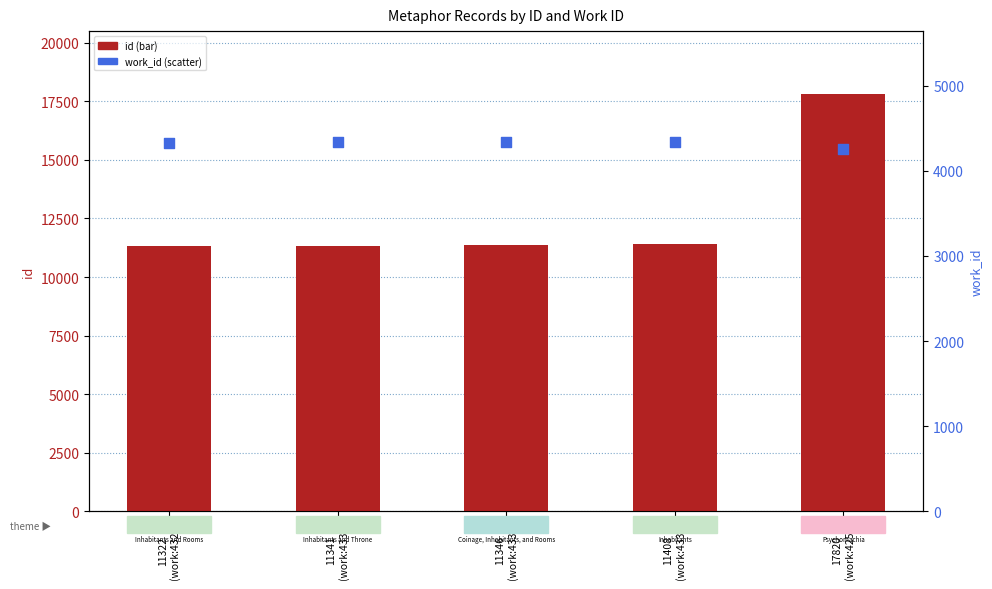

Which series contains the lowest Y value?

work_id